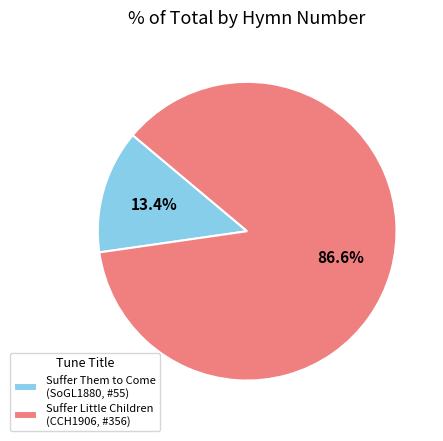

What portion of the pie excludes Suffer Them to Come (SoGL1880, #55)?

86.6%